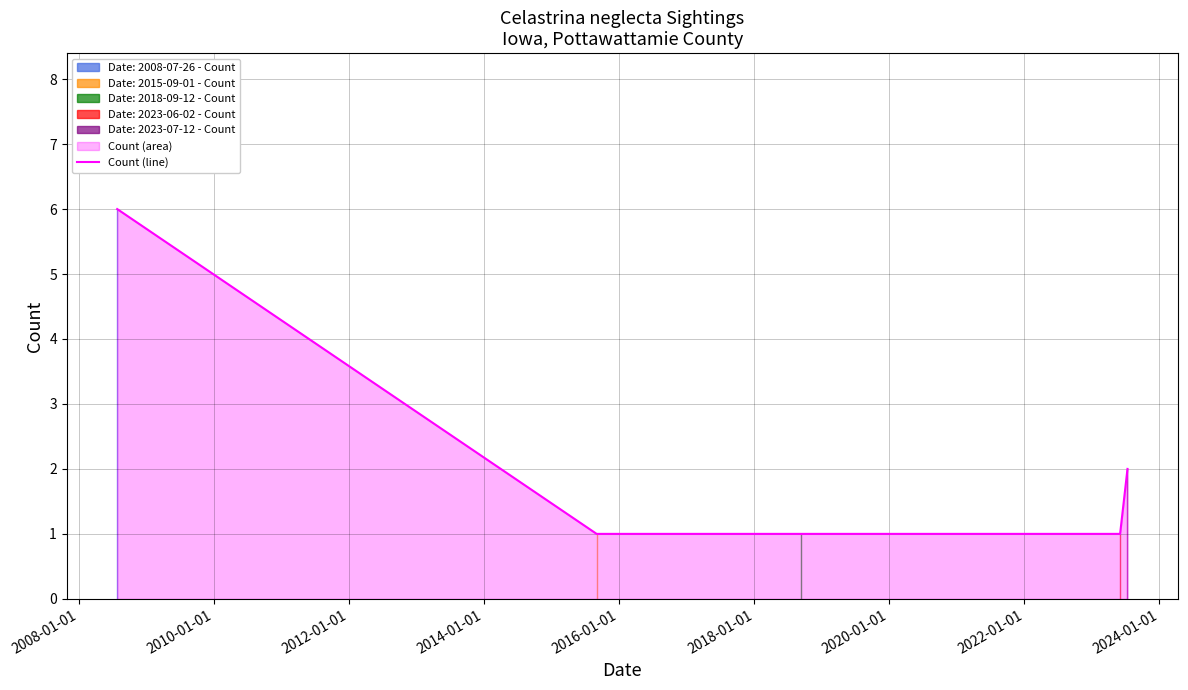

What is the highest value of the Count (line) series?

6